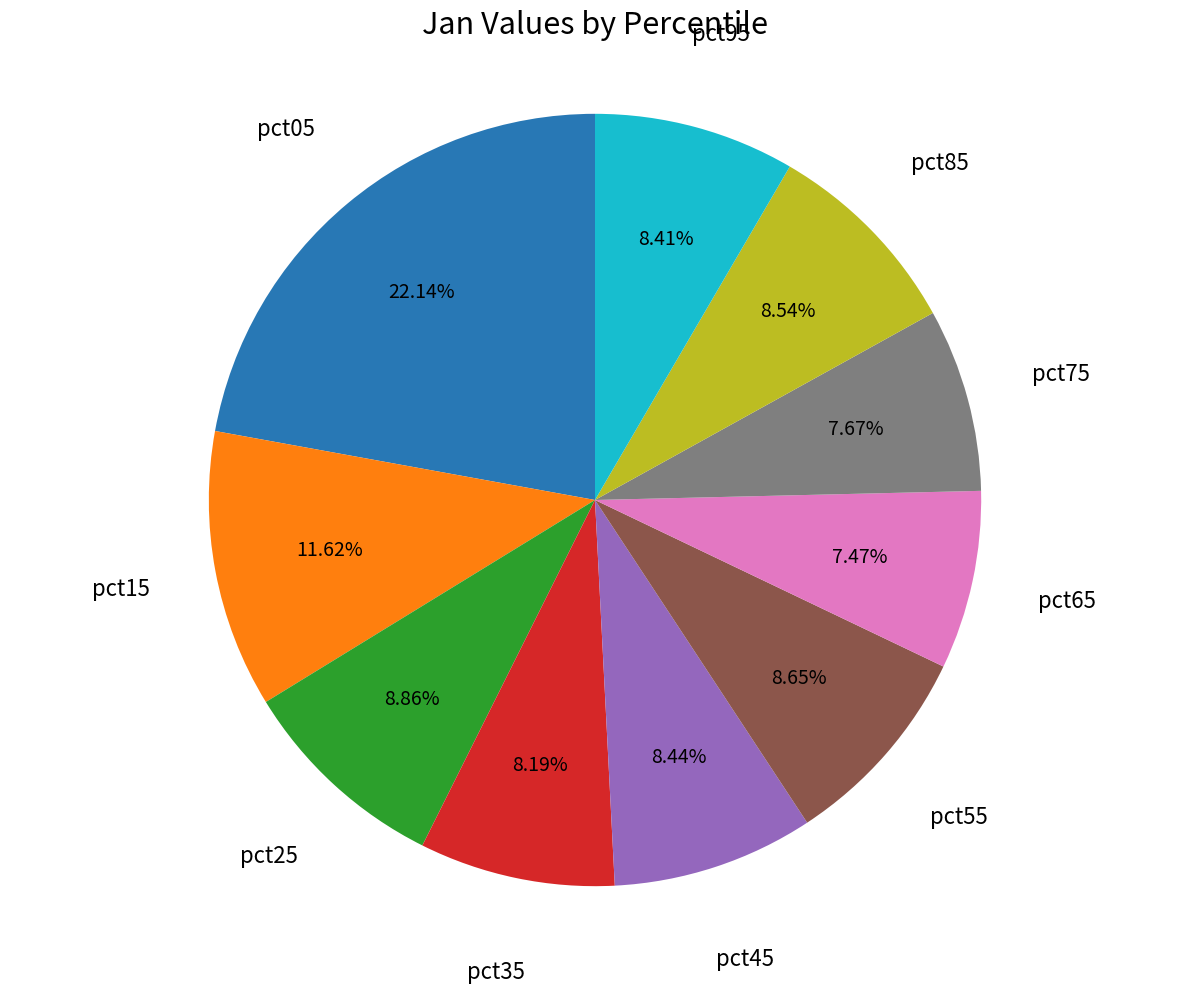

Does any single category account for the majority?

No